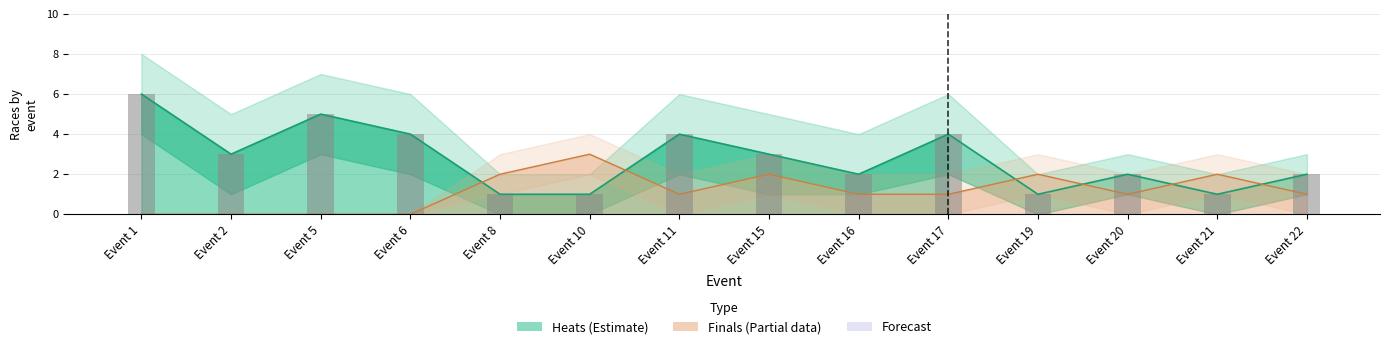

Which label corresponds to the largest value in the chart?

Event 1